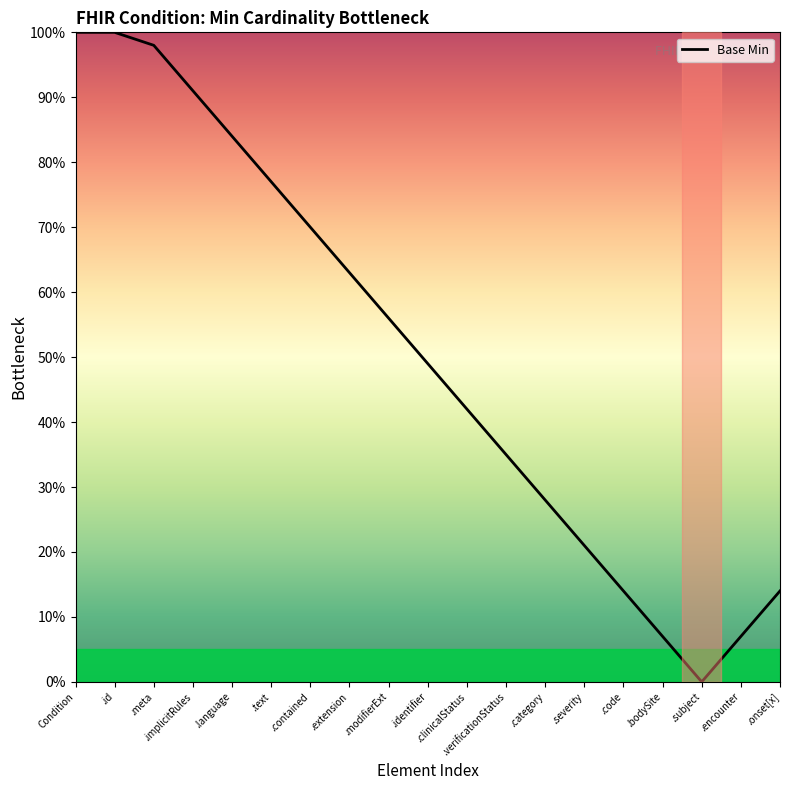

How many interior local valleys (lower than both neighbors) does the data have?

1